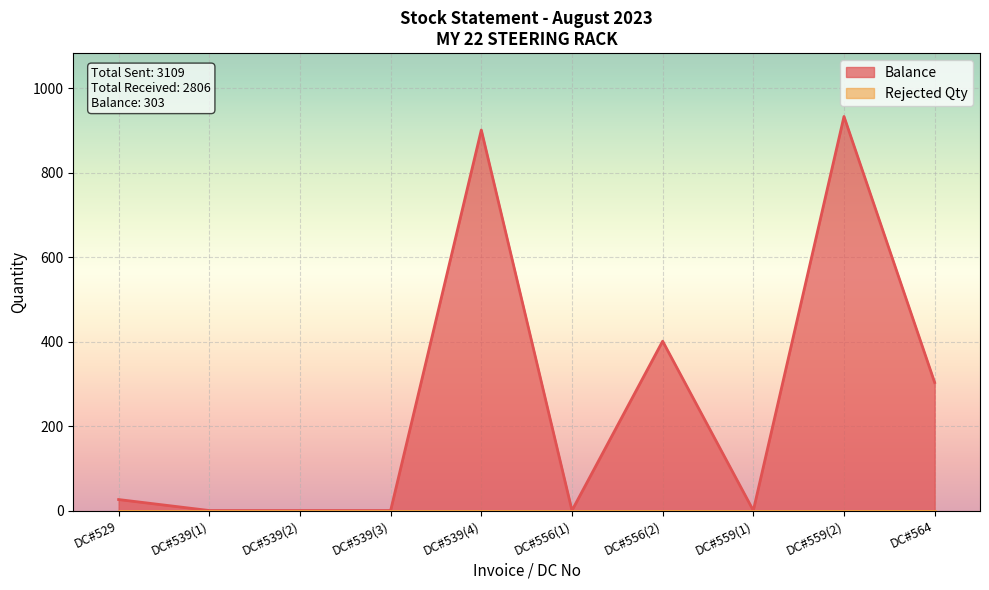

Rank the categories by value from highest to lowest.

DC#559(2), DC#539(4), DC#556(2), DC#564, DC#529, DC#539(1), DC#539(2), DC#539(3), DC#556(1), DC#559(1)